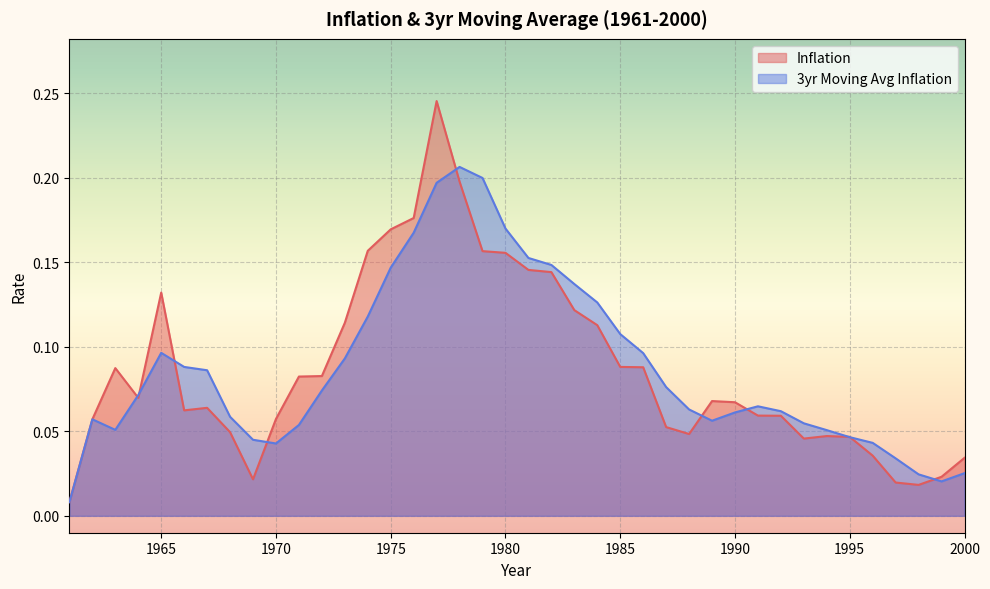

Rank the series at 1970 from lowest to highest value.

3yr Moving Avg Inflation, Inflation